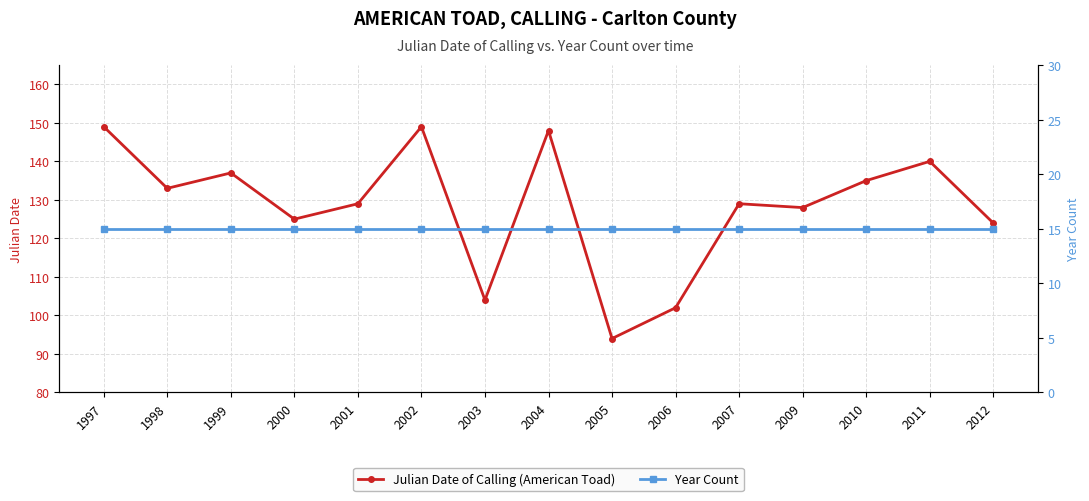

True or false: Year Count and Julian Date of Calling (American Toad) cross at least once.

False